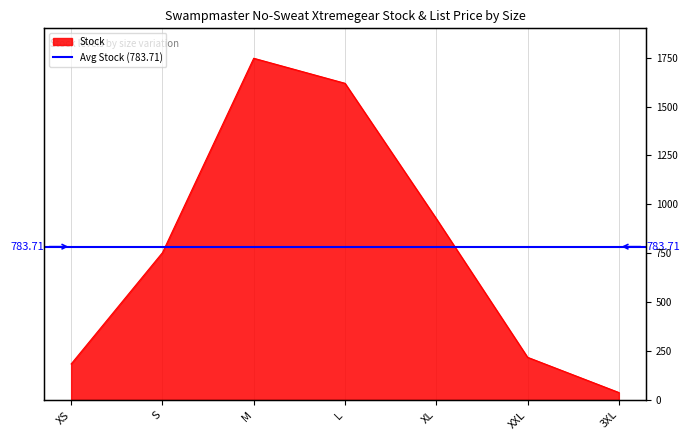

Reading left to right, what are all the values shown in this chart?

XS=184	S=753	M=1747	L=1619	XL=927	XXL=218	3XL=38